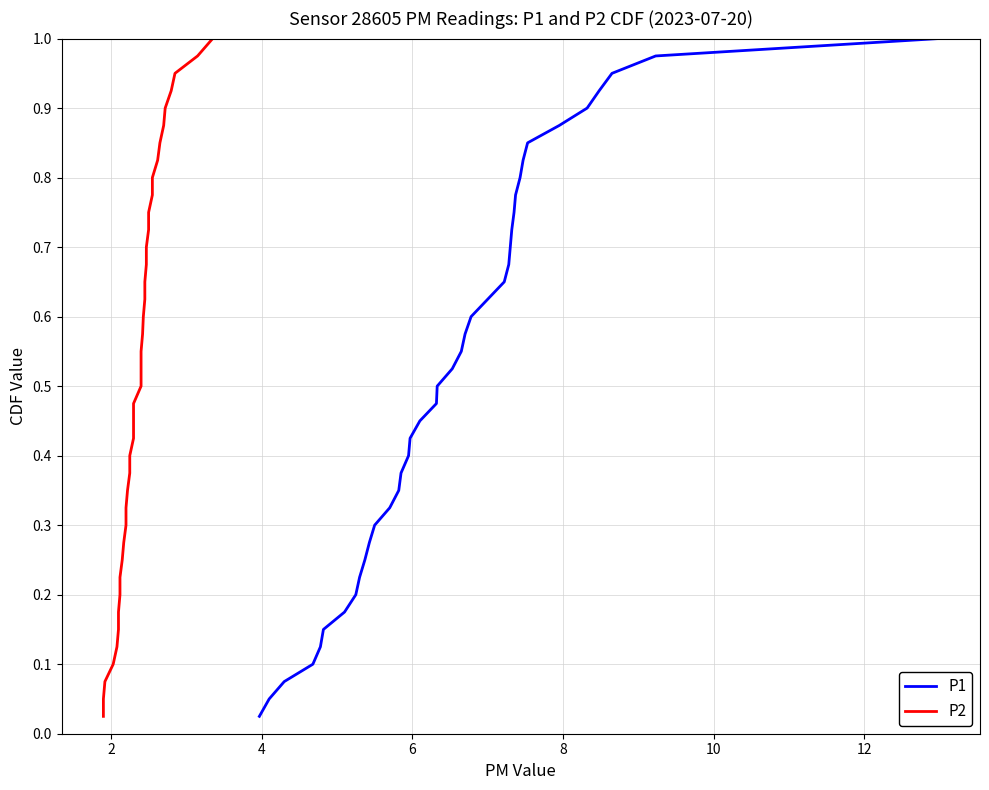

Is it true that P2 equals 1.4 at 33?

False